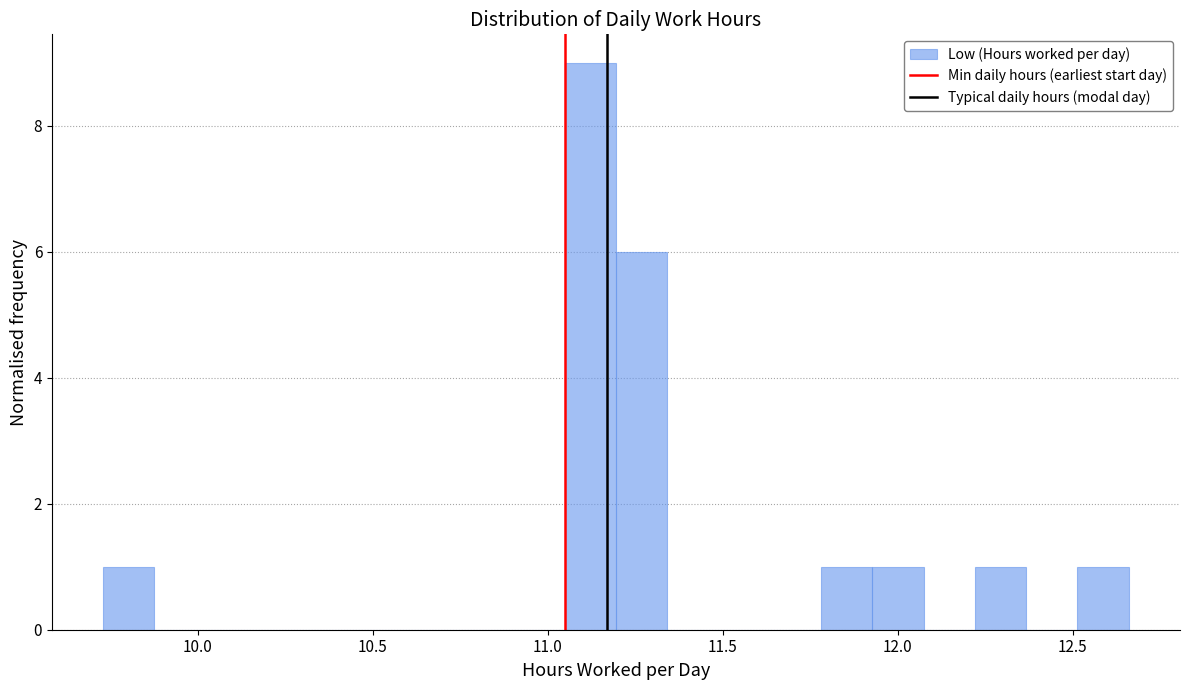

Read against the x-axis, roughly where is the centre of the tallest bar?

11.10